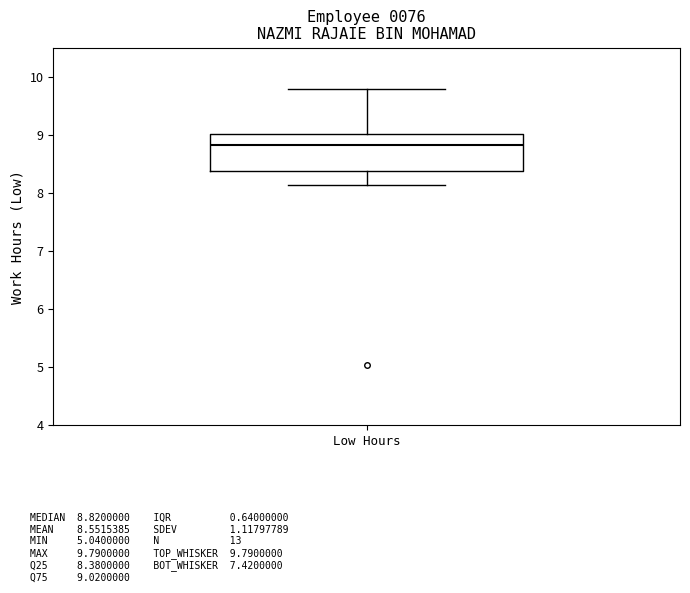

Where does the upper whisker of the box for Low Hours end on the y-axis? The values are not printed on the chart, so give them approximately, as read against the axis.

9.8